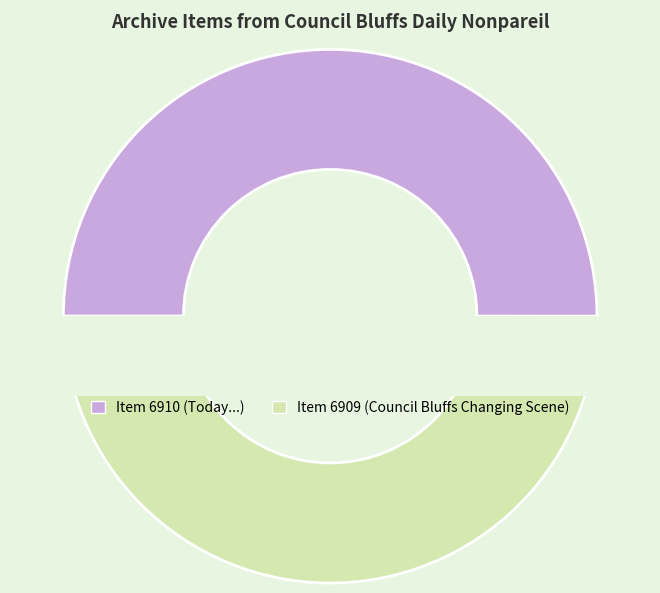

Which has a higher value, Item 6909 (Council Bluffs Changing Scene) or Item 6910 (Today...)?

Item 6910 (Today...)